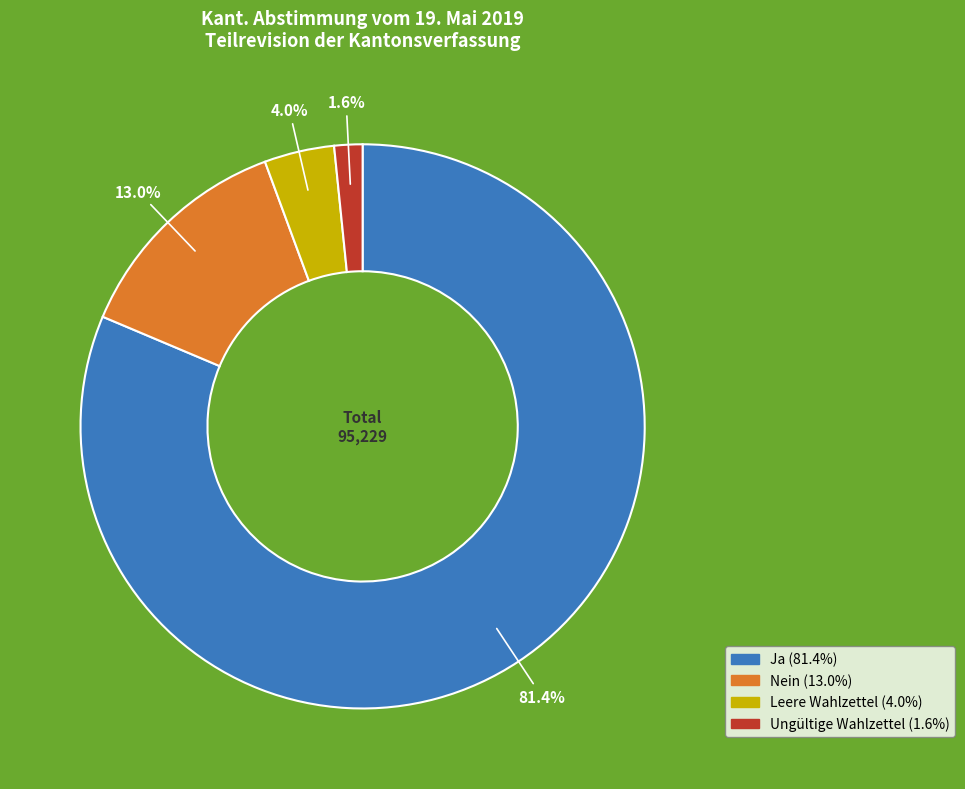

Rank the categories by value from highest to lowest.

Ja, Nein, Leere Wahlzettel, Ungültige Wahlzettel